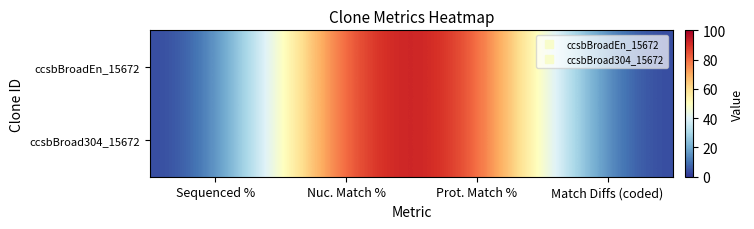

Reading left to right, list all the values displayed in this chart.

ccsbBroadEn_15672: Sequenced %=0.0	Nuc. Match %=95.8	Prot. Match %=95.8	Match Diffs (coded)=0.0
ccsbBroad304_15672: Sequenced %=0.0	Nuc. Match %=95.8	Prot. Match %=95.8	Match Diffs (coded)=0.0